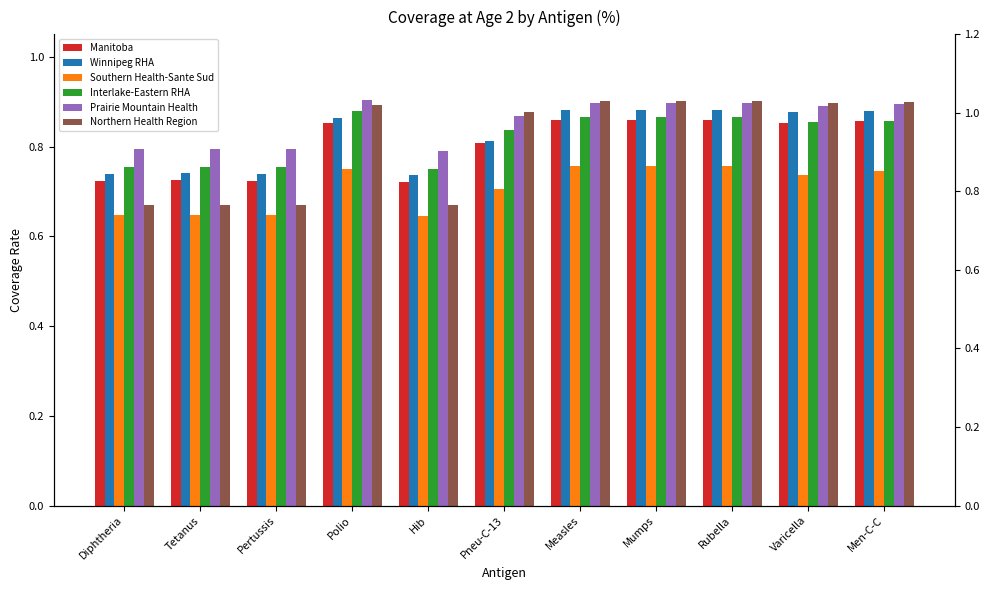

Rank the series by their maximum value, from highest to lowest.

Prairie Mountain Health, Northern Health Region, Winnipeg RHA, Interlake-Eastern RHA, Manitoba, Southern Health-Sante Sud